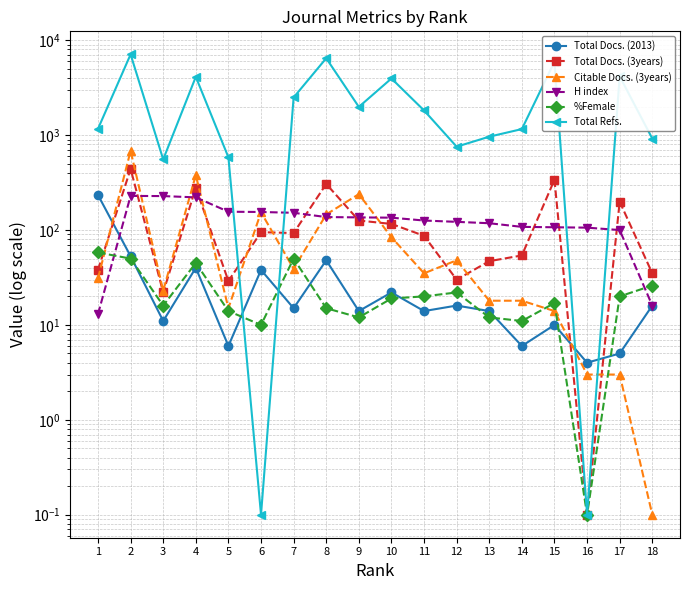

Reading left to right, what are all the values shown in this chart?

Total Docs. (2013): 234.0	53.0	11.0	40.0	6.0	38.0	15.0	48.0	14.0	22.0	14.0	16.0	14.0	6.0	10.0	4.0	5.0	16.0
Total Docs. (3years): 38.0	441.0	22.0	279.0	29.0	95.0	93.0	306.0	126.0	116.0	87.0	30.0	47.0	54.0	339.0	0.1	199.0	35.0
Citable Docs. (3years): 31.0	682.0	23.0	379.0	15.0	154.0	39.0	146.0	239.0	84.0	35.0	48.0	18.0	18.0	14.0	3.0	3.0	0.1
H index: 13.0	229.0	228.0	221.0	156.0	155.0	152.0	137.0	136.0	135.0	126.0	122.0	118.0	108.0	107.0	106.0	100.0	16.0
%Female: 58.0	50.0	16.0	45.0	14.0	10.0	50.0	15.0	12.0	19.0	20.0	22.0	12.0	11.0	17.0	0.1	20.0	26.0
Total Refs.: 1166.0	7107.0	555.0	4121.0	584.0	0.1	2497.0	6466.0	1986.0	3957.0	1822.0	756.0	964.0	1159.0	5950.0	0.1	4166.0	921.0